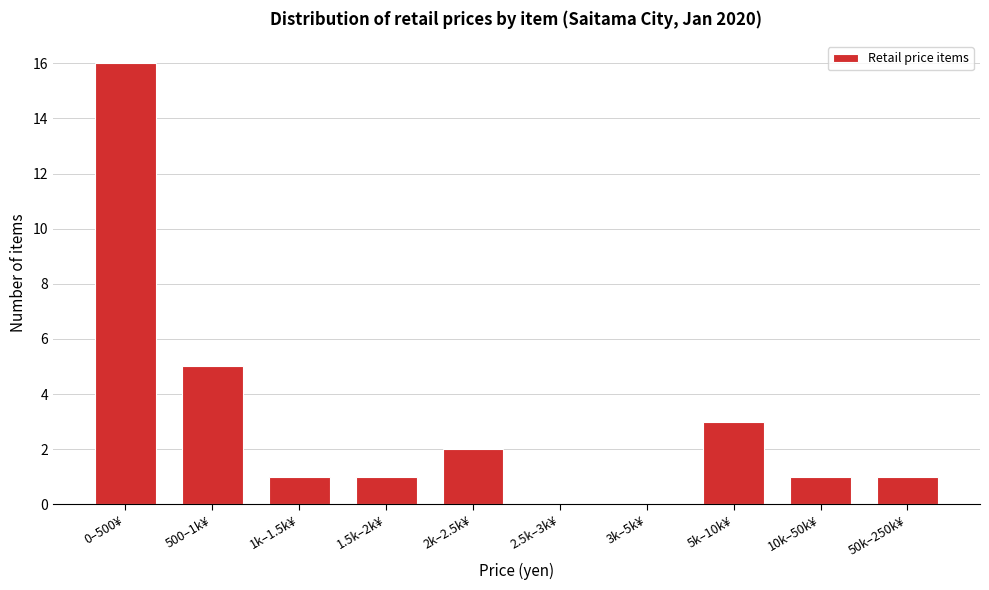

Reading right to left, extract all data points from this chart.

50k–250k¥=1	10k–50k¥=1	5k–10k¥=3	3k–5k¥=0	2.5k–3k¥=0	2k–2.5k¥=2	1.5k–2k¥=1	1k–1.5k¥=1	500–1k¥=5	0–500¥=16